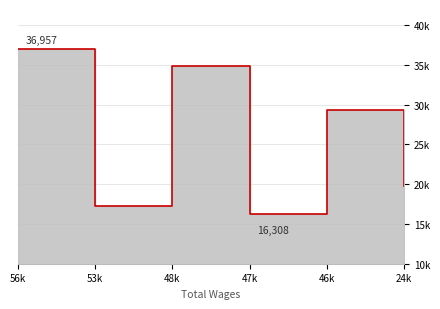

What is the value of the 2nd point from the left?

17255